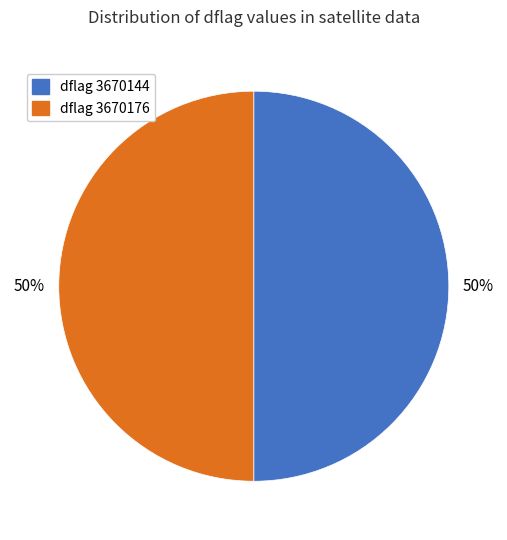

The dflag 3670144 slice represents 55% of the pie. True or false?

False